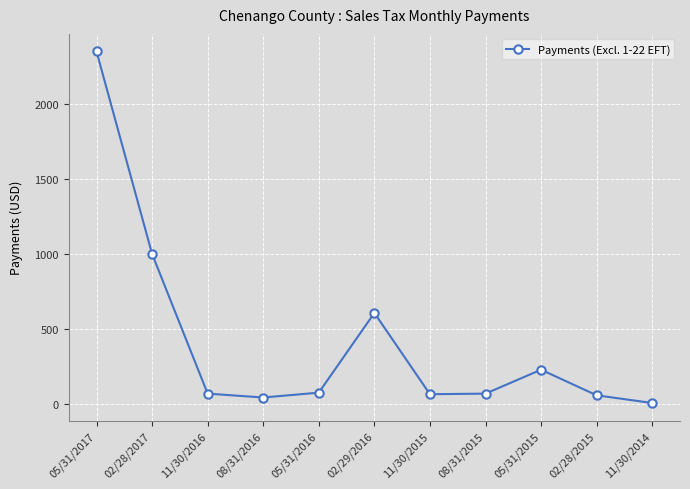

Which label corresponds to the largest value in the chart?

05/31/2017